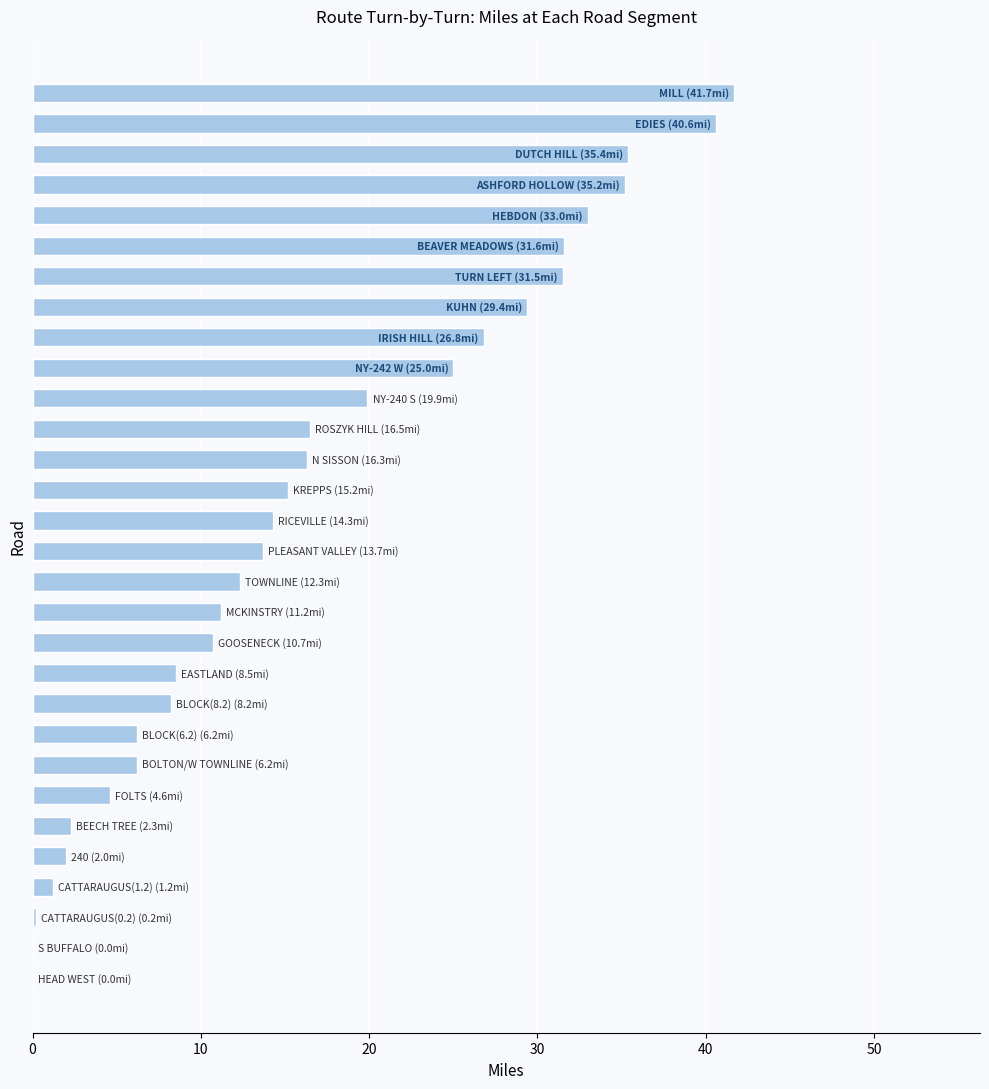

What is the sum of all values?

499.7